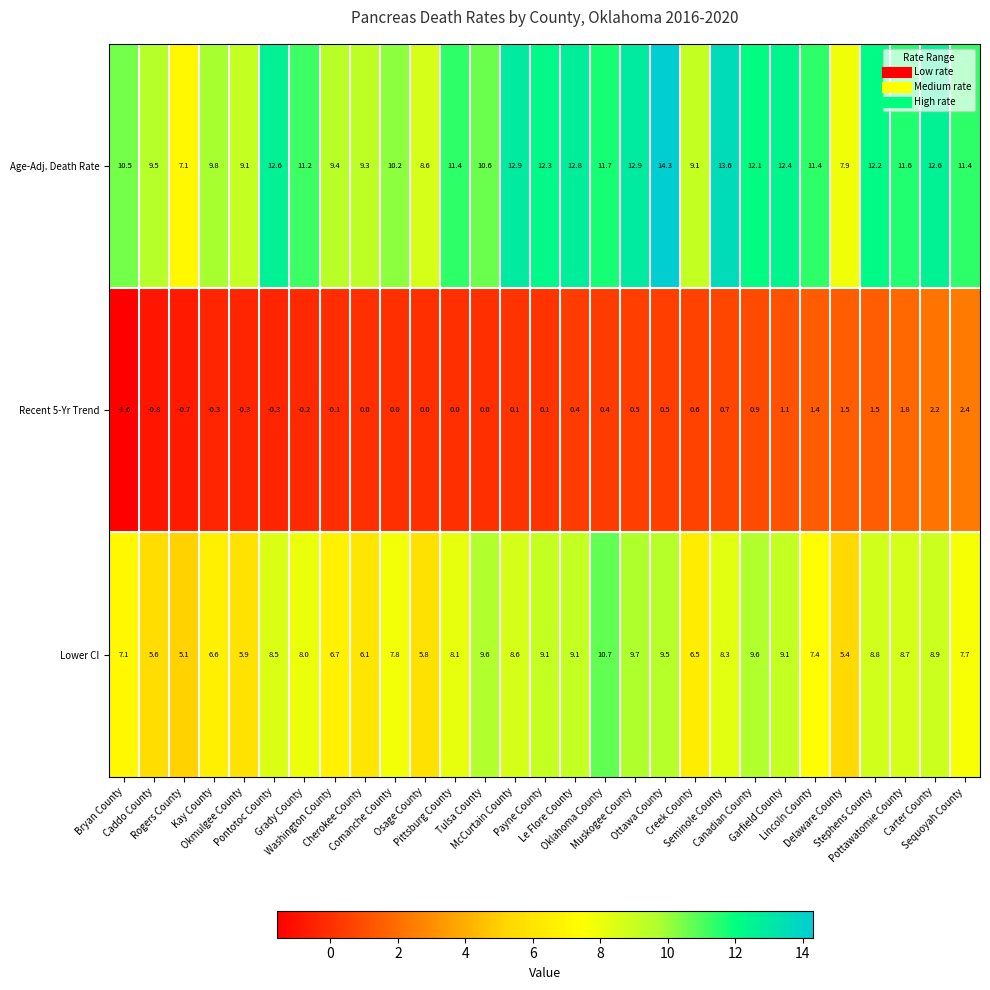

What is the difference between the second highest and minimum values in the Age-Adj. Death Rate series?

6.5